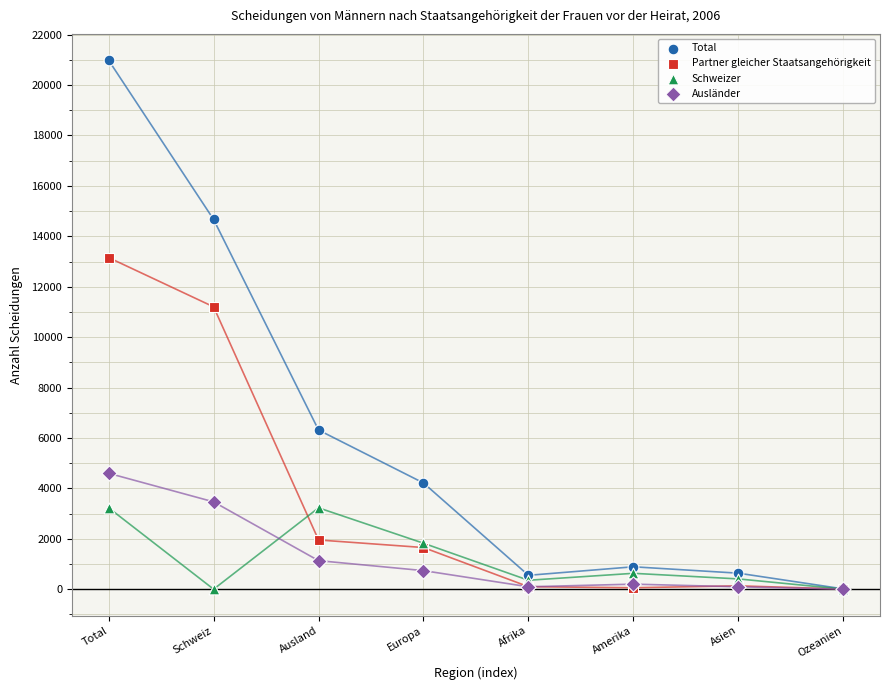

Across all series, what Y value is closest to 10490?

11202